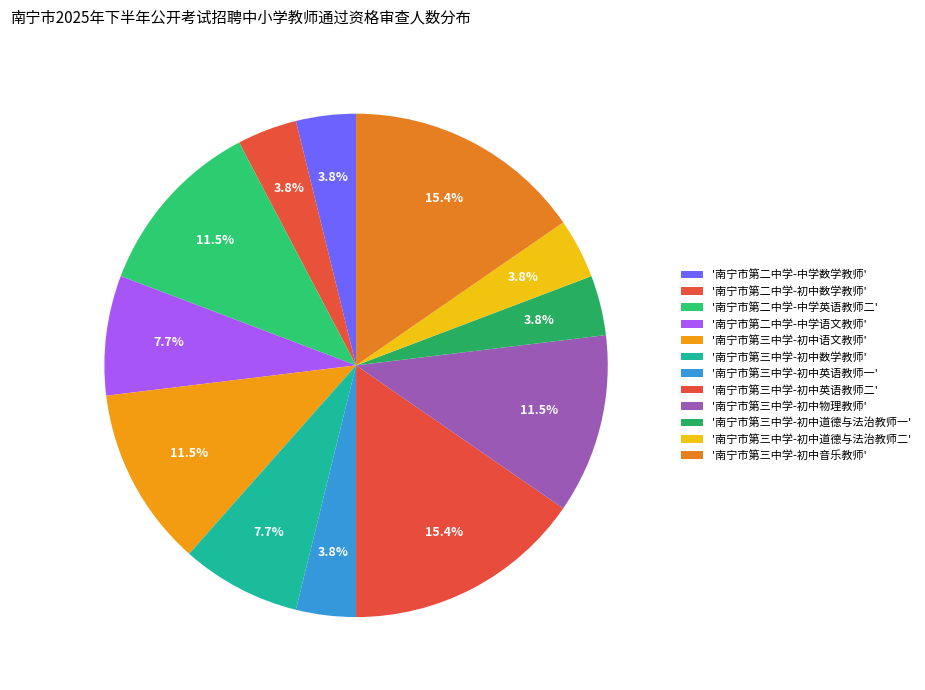

How many segments does this pie chart have?

12